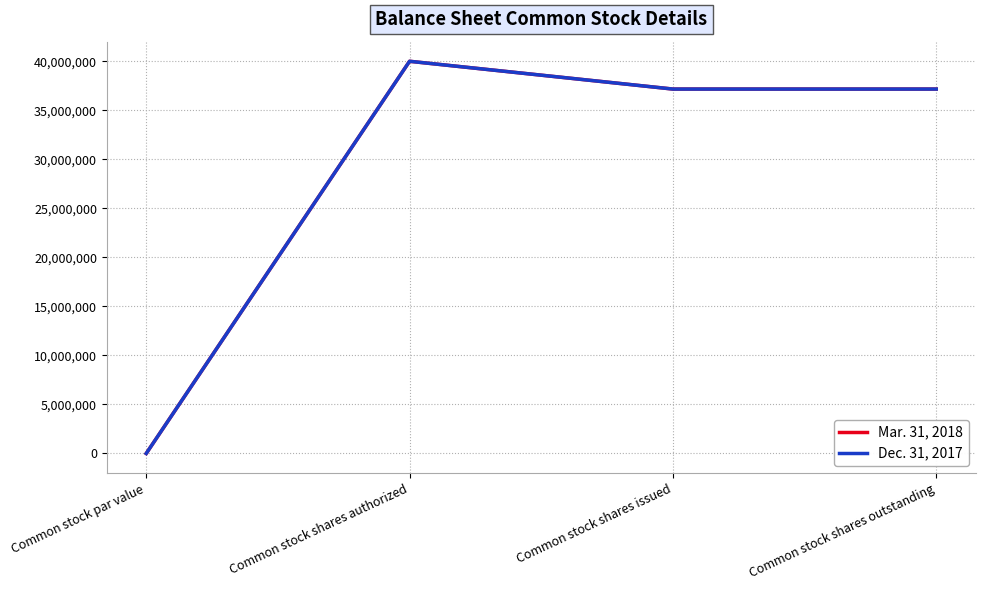

Where does the Mar. 31, 2018 series first go above 37165854?

Common stock shares authorized